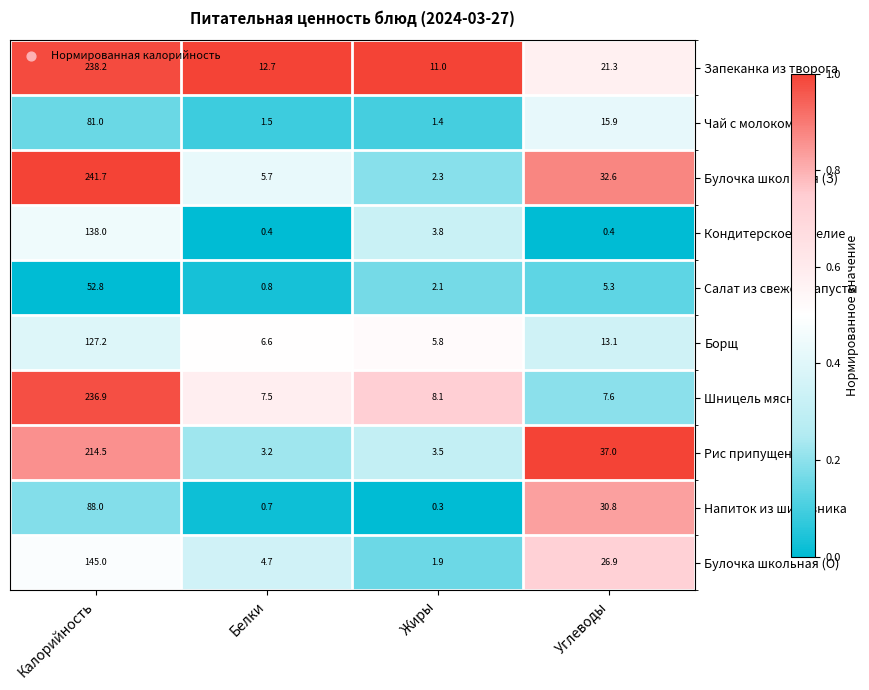

True or false: Напиток из шиповника has a value of 0.3 at Белки.

False